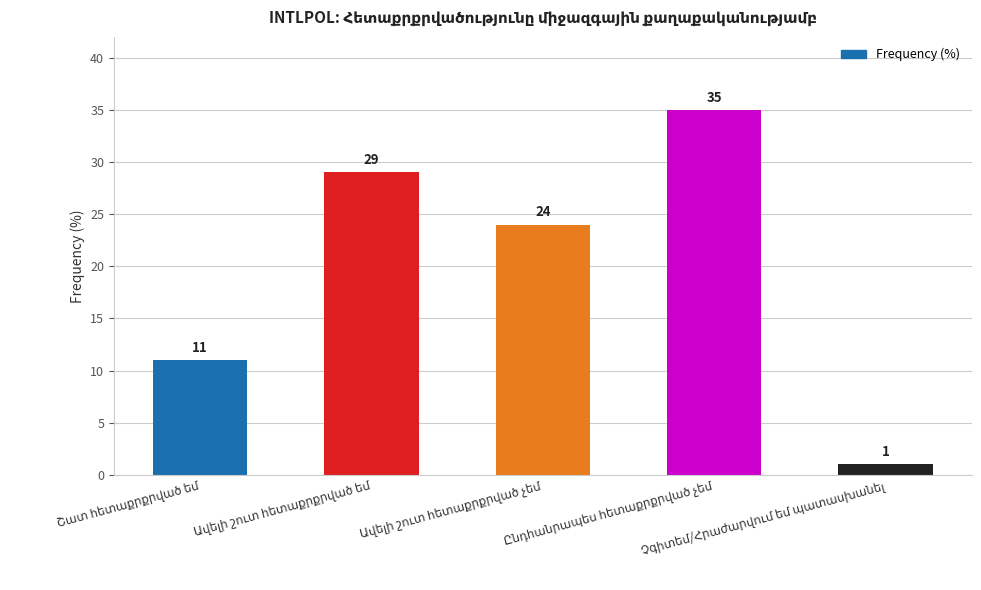

What is the value of the 1st bar from the left?

11